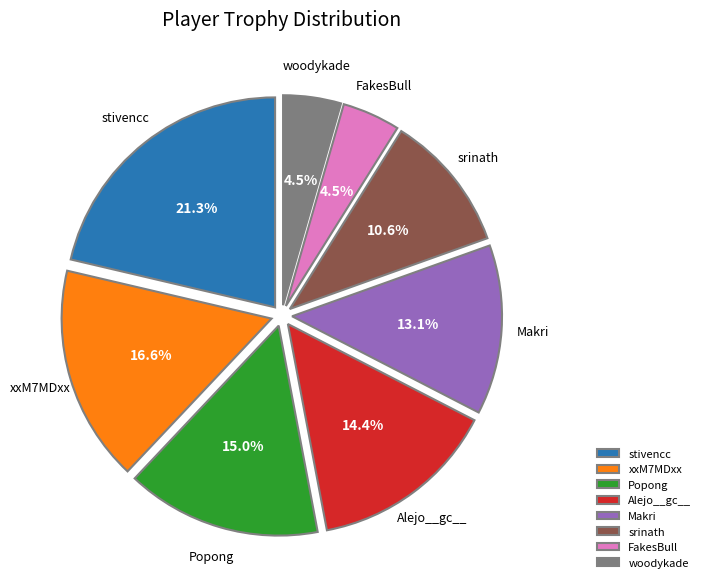

Is Makri the majority of the pie?

No